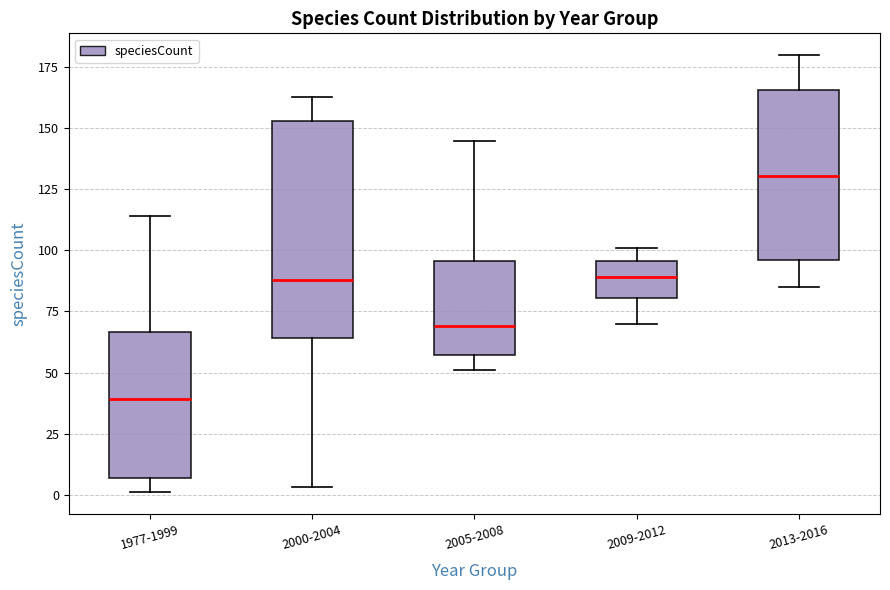

Comparing the boxes themselves (not the whiskers), which one is the tallest?

2000-2004